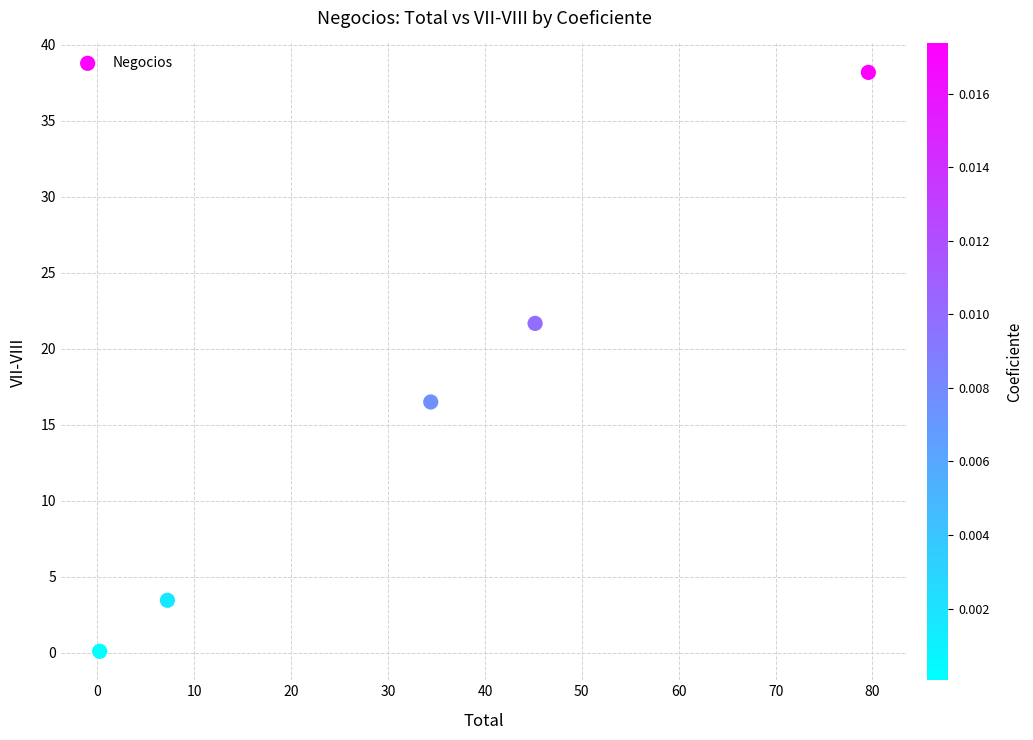

What is the average Y value?

16.0